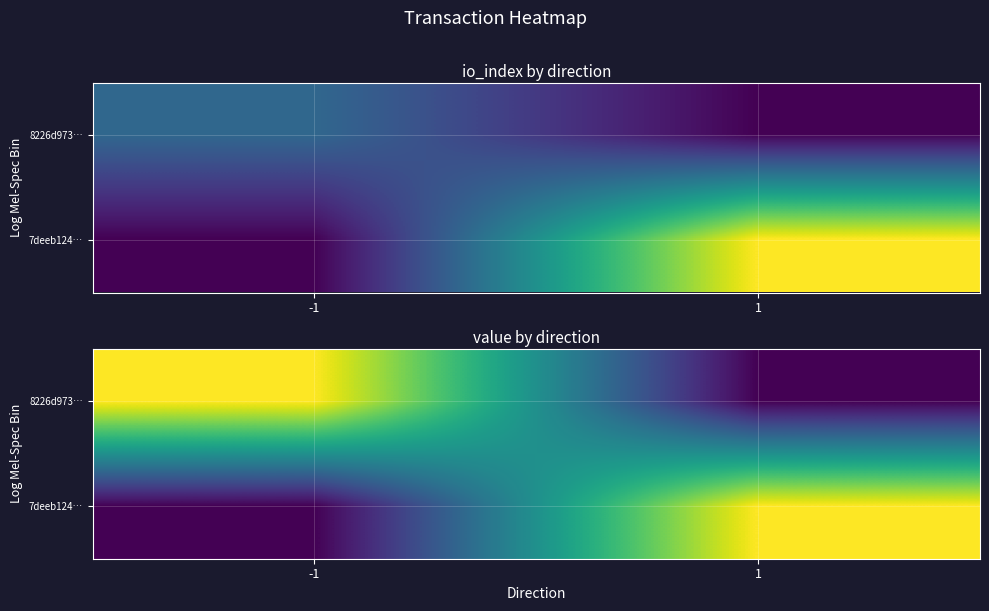

Count the number of categories in the chart.

2